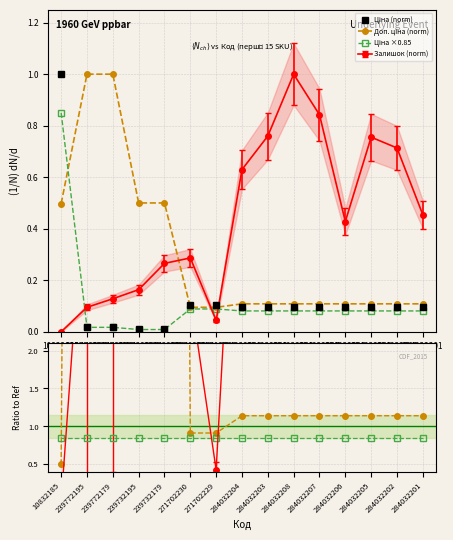

Which has a higher value, 271702230 or 284032202?

271702230